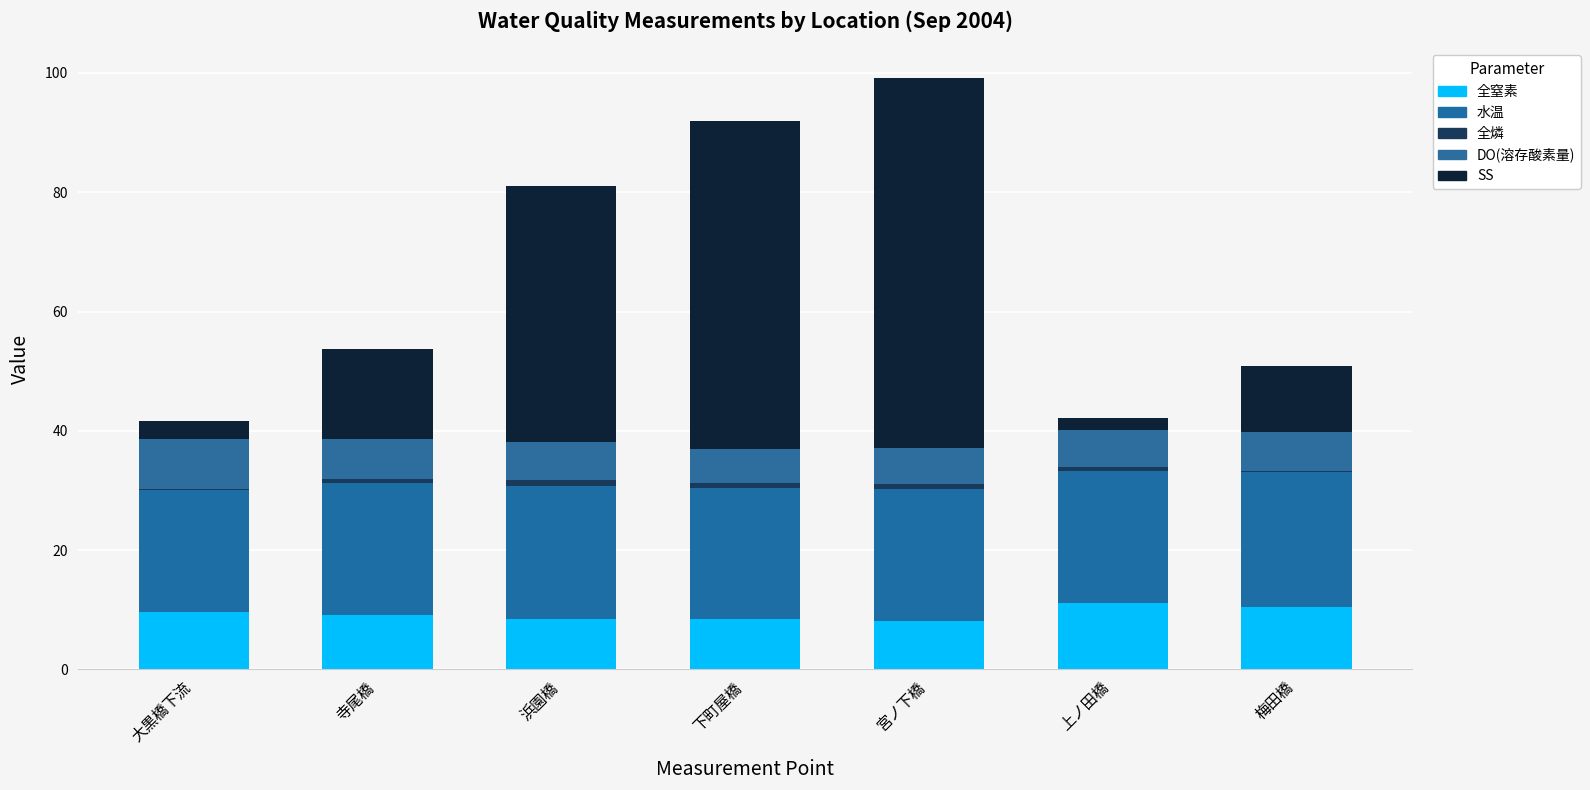

Count the number of data series in this chart.

5